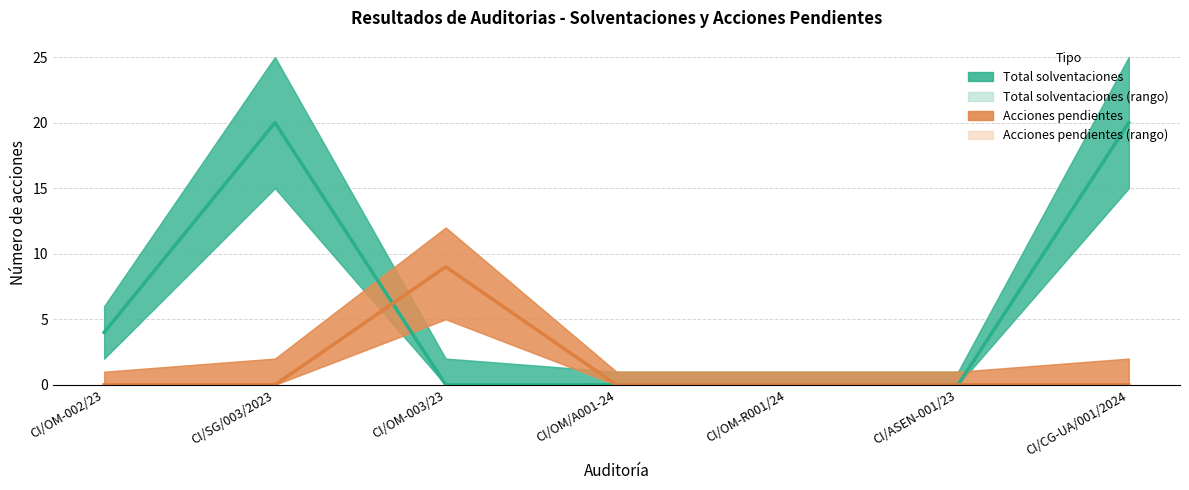

List the series in order of their overall mean, lowest first.

Acciones pendientes, Total solventaciones